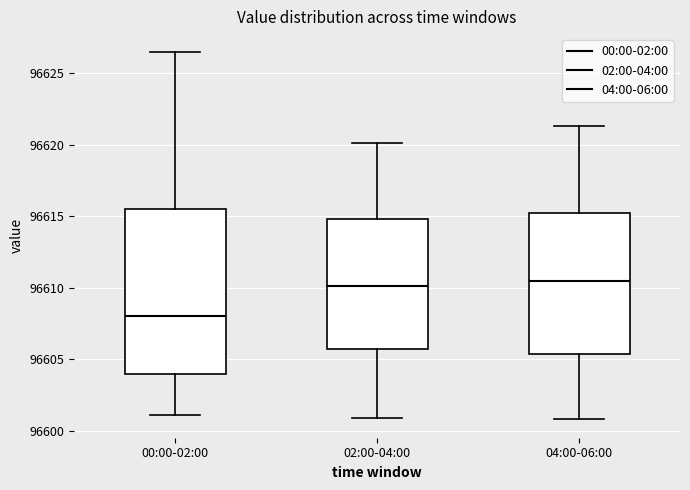

Reading left to right, read every box against the y-axis: the position of its median line, the range the box covers, and the ends of its whiskers. The values are not printed on the chart, so give them approximately, as read against the axis.

00:00-02:00: median 96608.0, box 96604.0 to 96615.5, whiskers 96601.0 to 96626.5
02:00-04:00: median 96610.0, box 96606.0 to 96615.0, whiskers 96601.0 to 96620.0
04:00-06:00: median 96610.5, box 96605.5 to 96615.0, whiskers 96601.0 to 96621.5